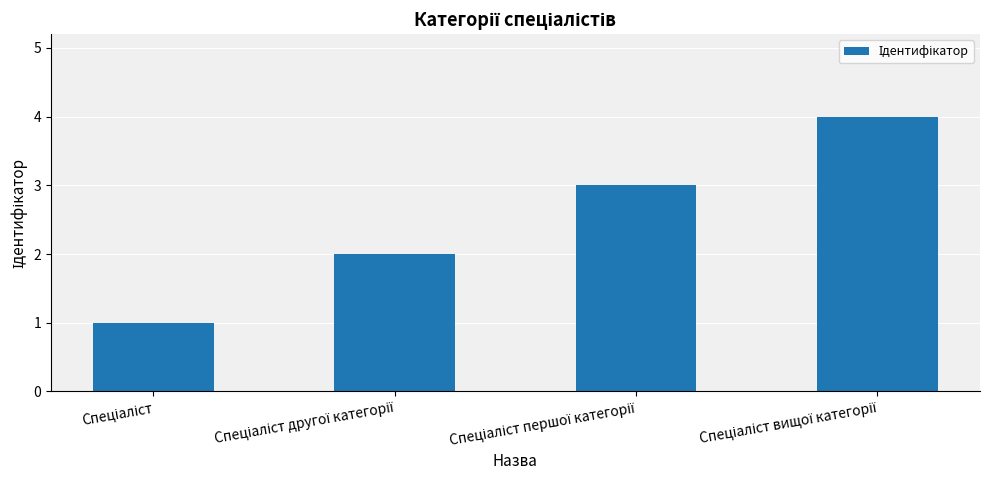

How many distinct data groups are displayed?

1